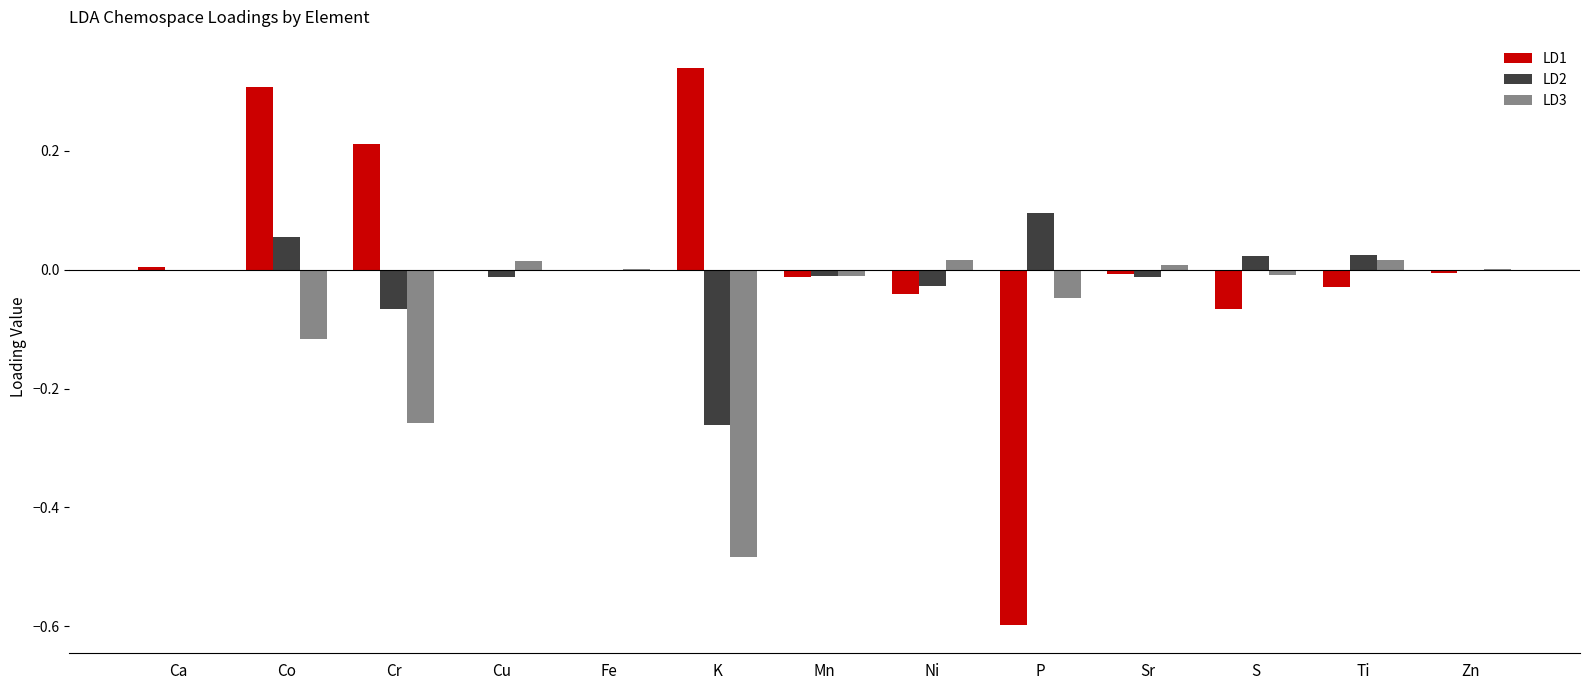

What is the difference between the LD3 values at K and Sr?

0.5